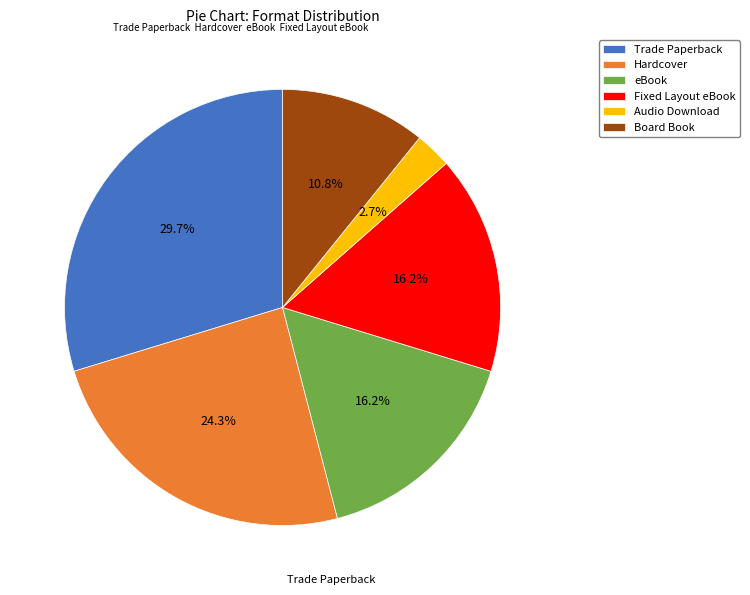

The Board Book slice represents 1% of the pie. True or false?

False